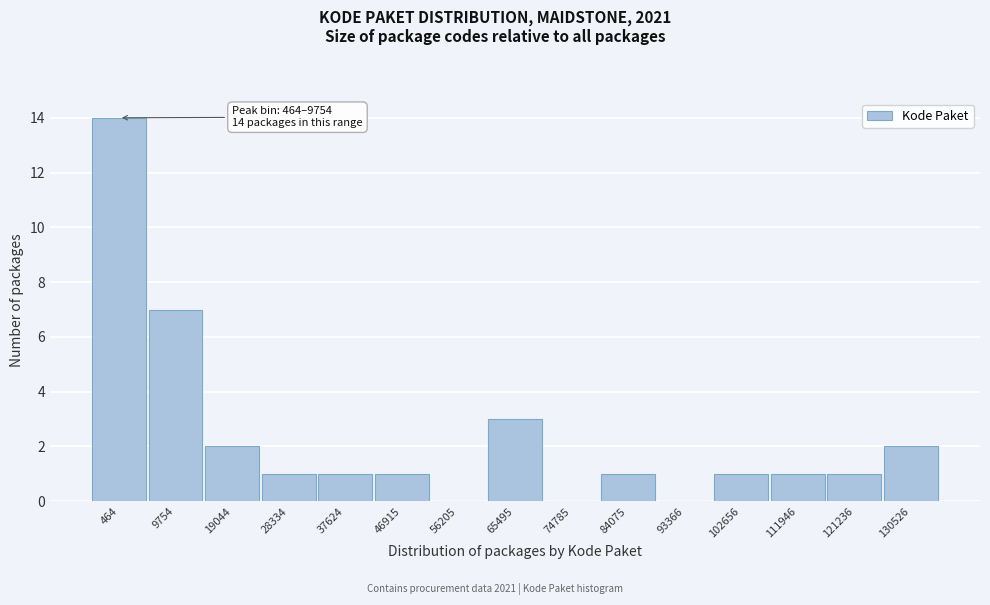

Reading left to right, extract all data points from this chart.

464=14	9754=7	19044=2	28334=1	37624=1	46915=1	56205=0	65495=3	74785=0	84075=1	93366=0	102656=1	111946=1	121236=1	130526=2